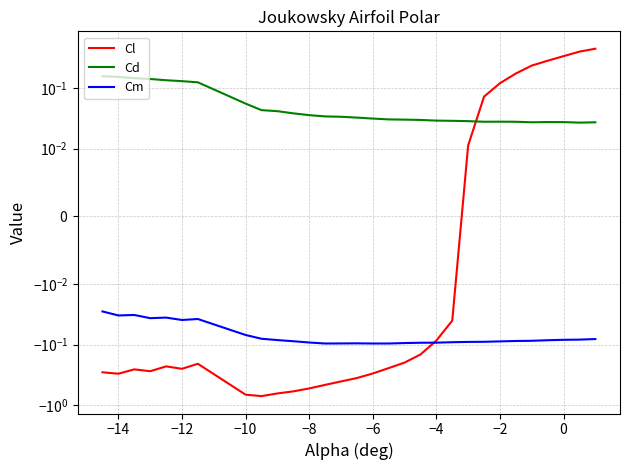

Is the value of Cd at 27 greater than the value of Cm at 14?

Yes